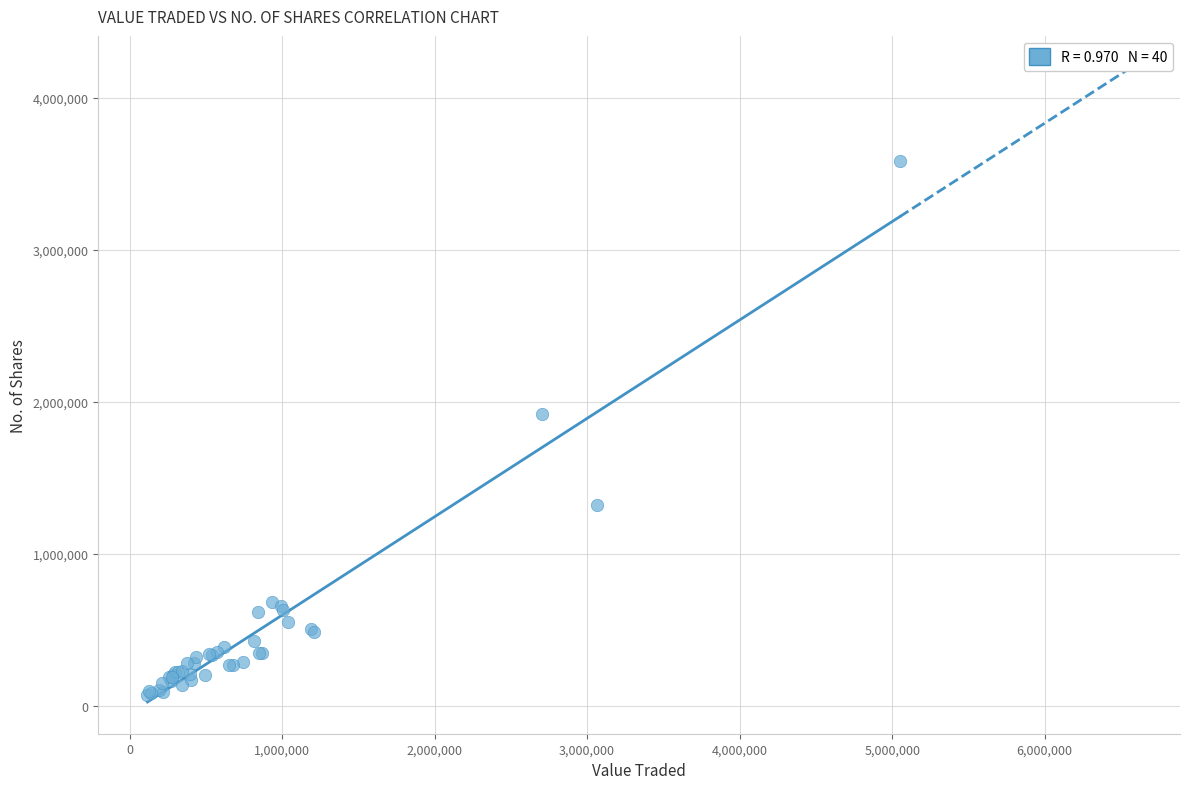

What Y value in the scatter plot is closest to 1829526?

1918141